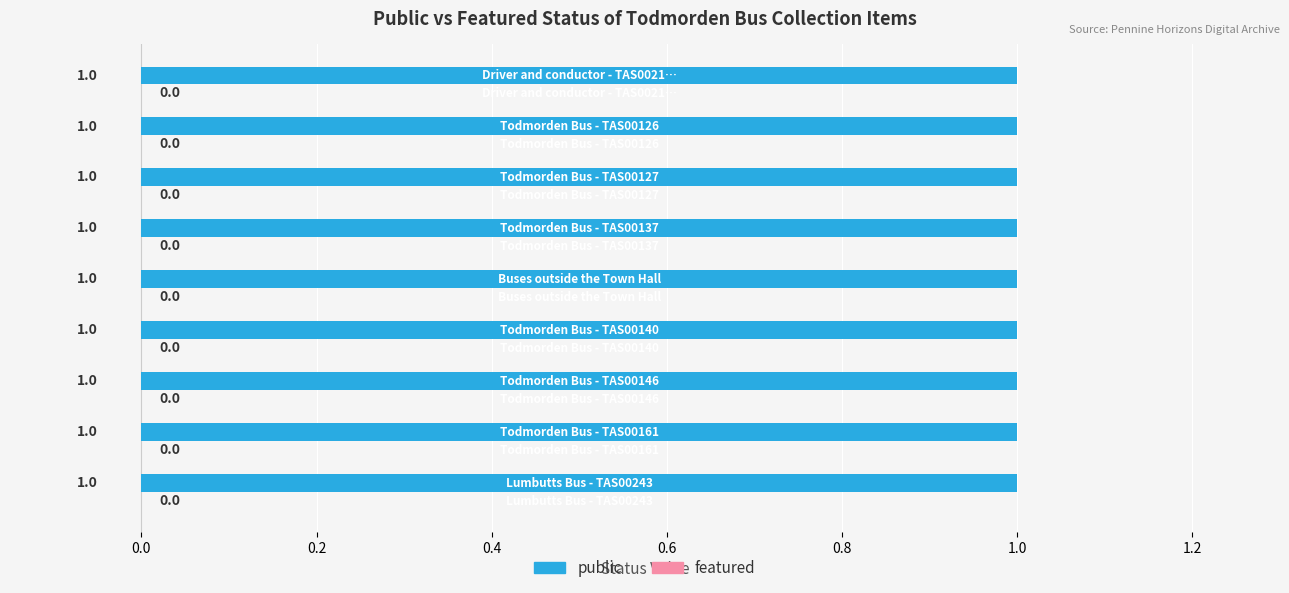

What are all the series names shown in the legend?

public, featured